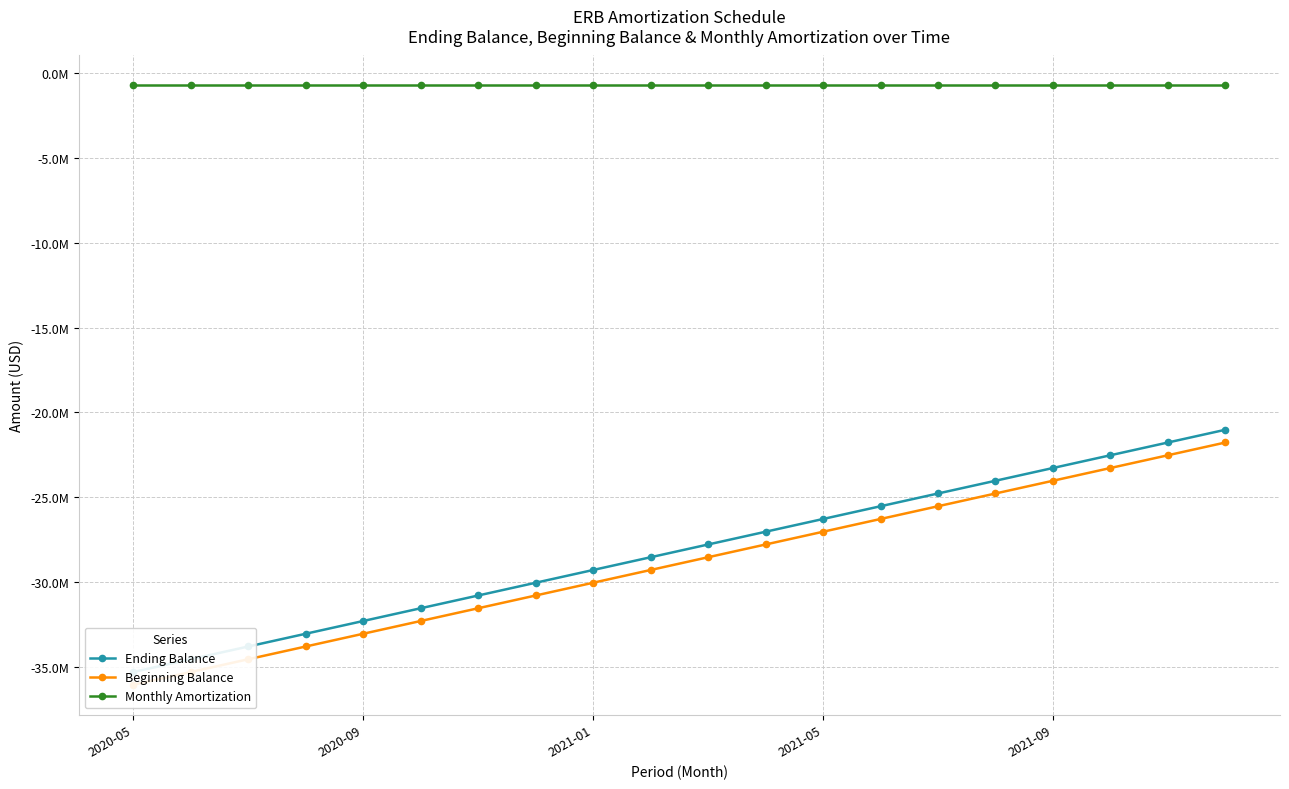

What is the value of the Monthly Amortization point at the 18th from the left?

-750531.0